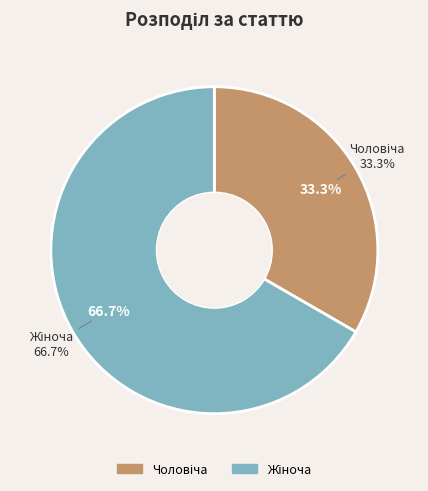

To the nearest percent, what is the difference between the Чоловіча and Жіноча slice percentages?

33%